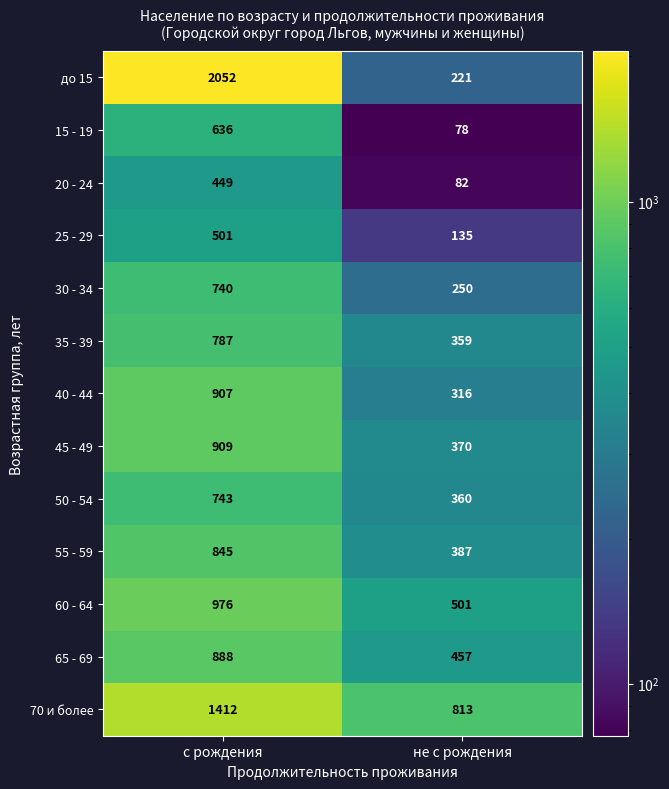

Which category has the lowest value in the до 15 series?

не с рождения